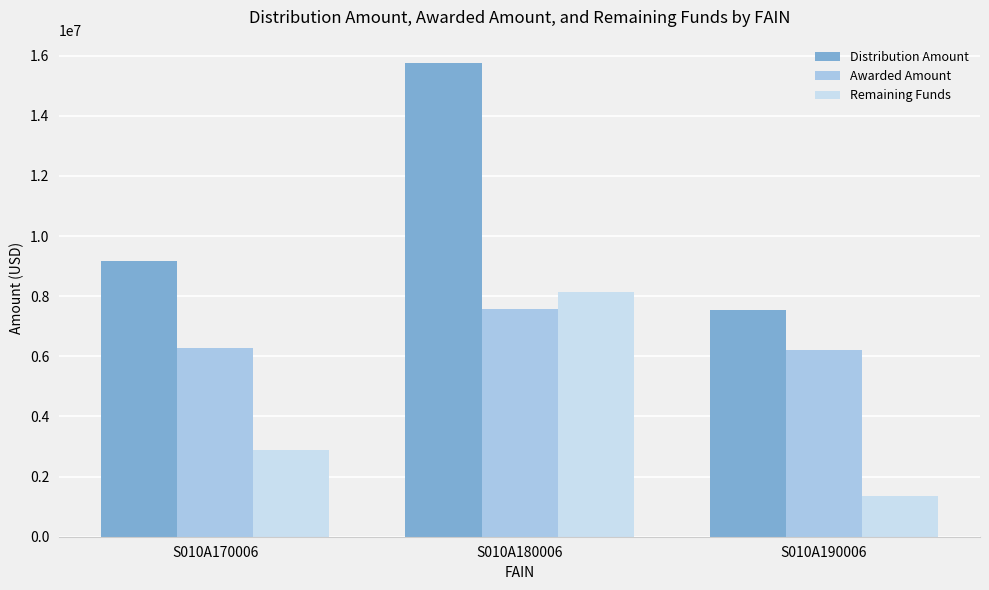

Reading left to right, extract all data points from this chart.

Distribution Amount: S010A170006=9186562.0	S010A180006=15744755.6	S010A190006=7545375.0
Awarded Amount: S010A170006=6288047.0	S010A180006=7590466.6	S010A190006=6197094.0
Remaining Funds: S010A170006=2898515.0	S010A180006=8154288.9	S010A190006=1348281.0